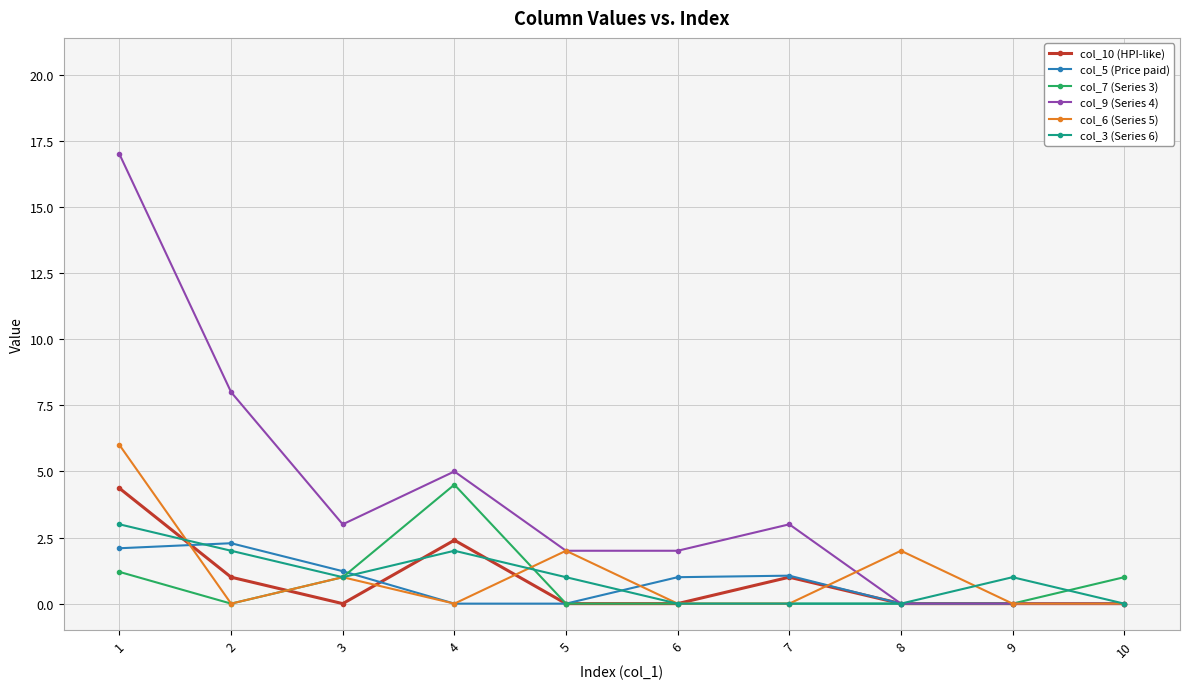

At how many categories does at least one series exceed 14?

1